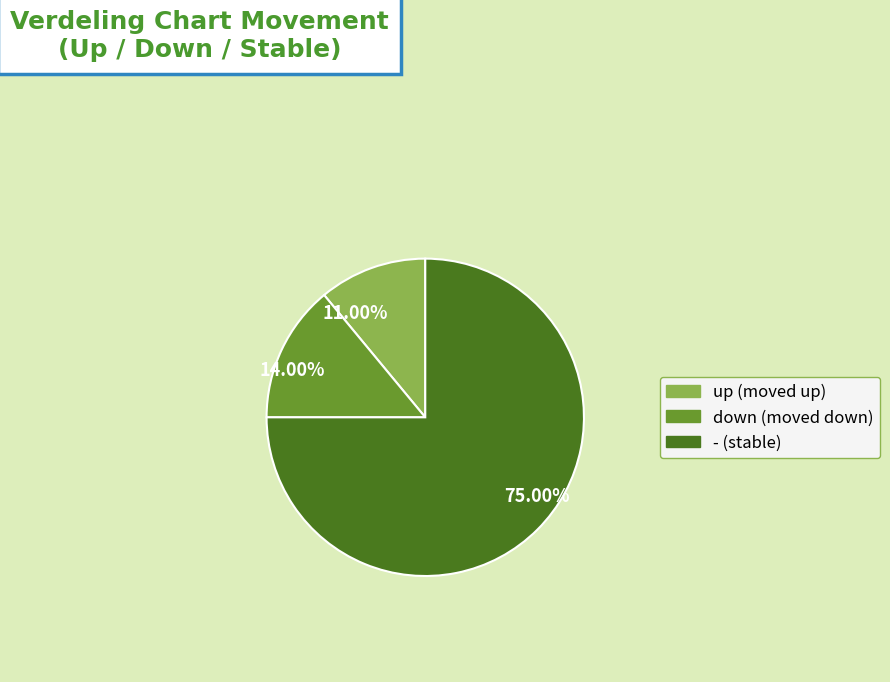

Is the sum of up and down greater than half?

No